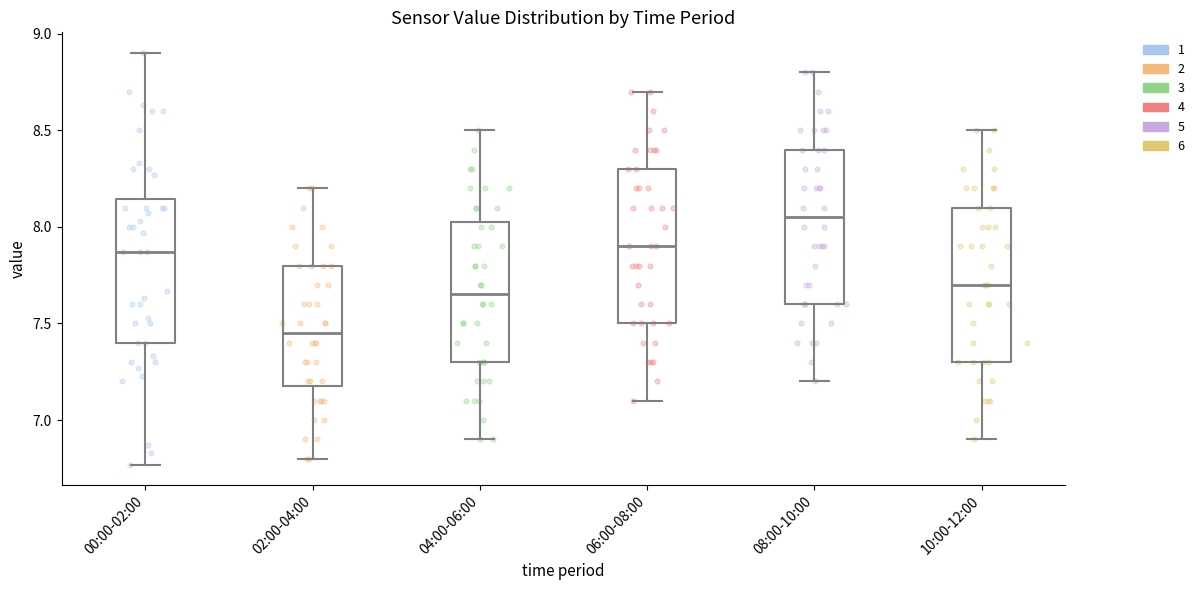

Where does the median line of the box for 04:00-06:00 sit on the y-axis? The values are not printed on the chart, so give them approximately, as read against the axis.

7.65